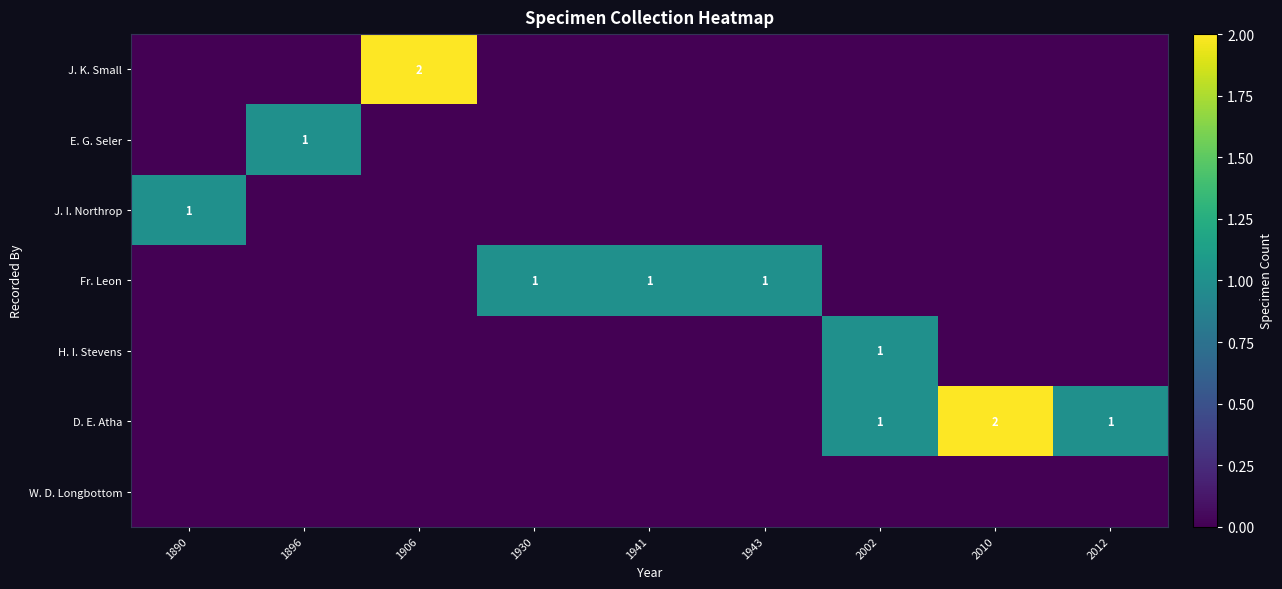

The Fr. Leon series shows 1 at 1930. True or false?

True